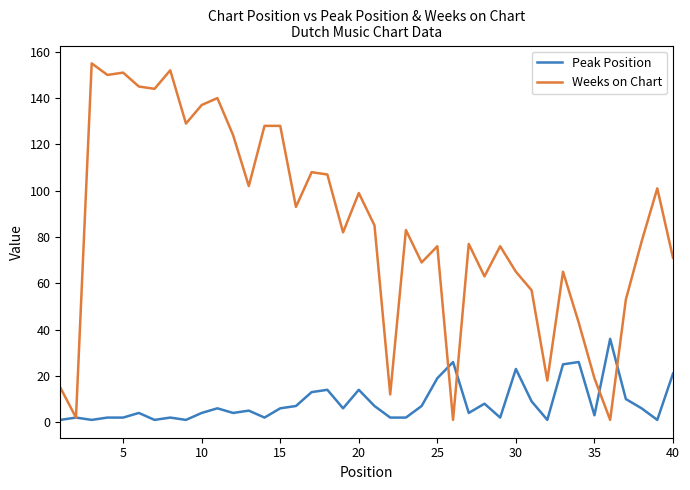

List the series in order of their peak value, highest first.

Weeks on Chart, Peak Position